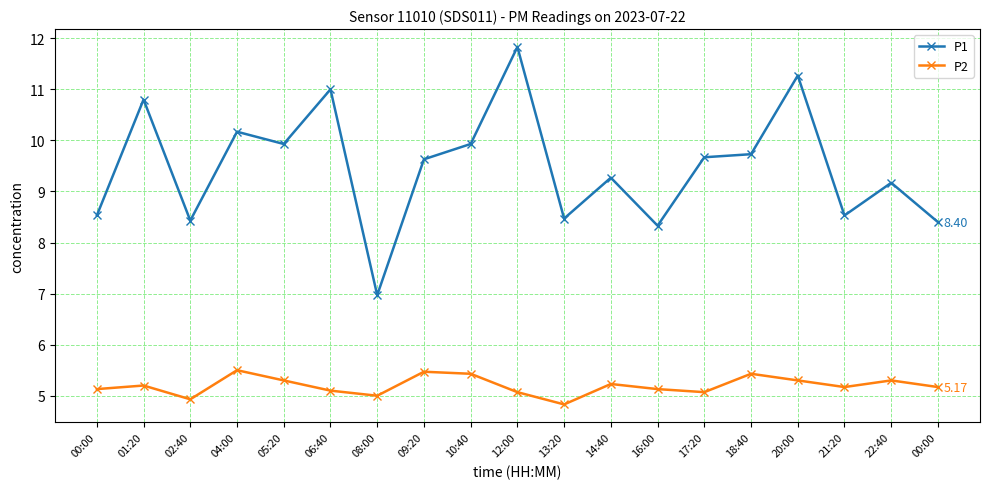

What are all the series names shown in the legend?

P1, P2